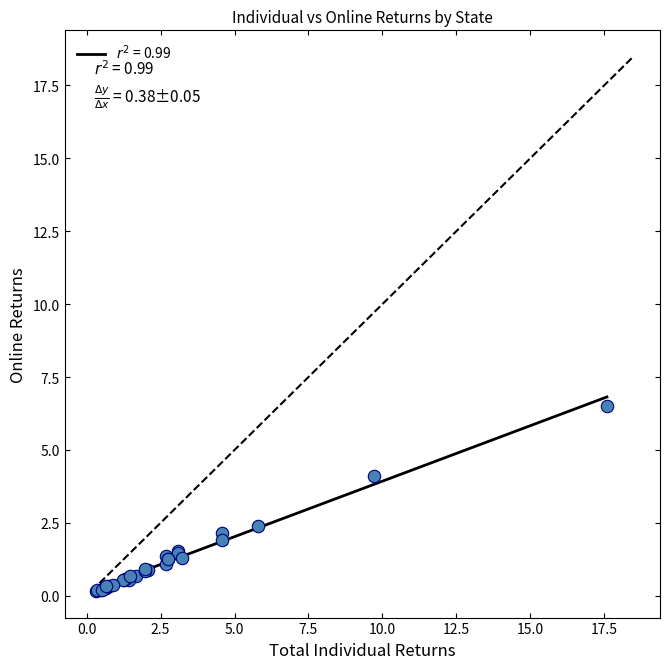

What Y value in the scatter plot is closest to 3?

2.4